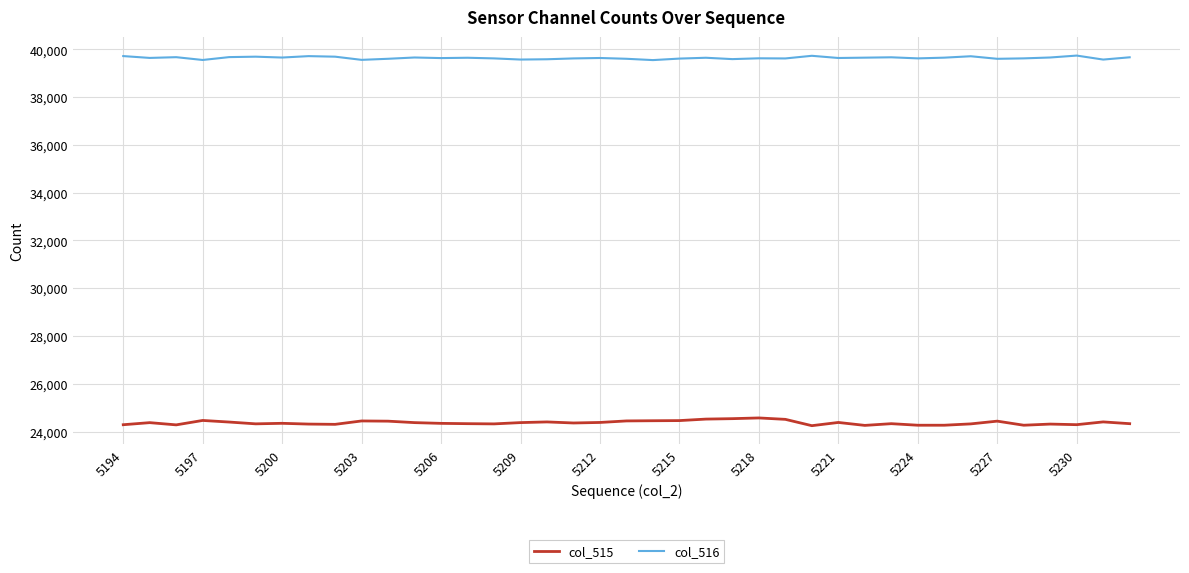

Which series has the largest total across all categories?

col_516